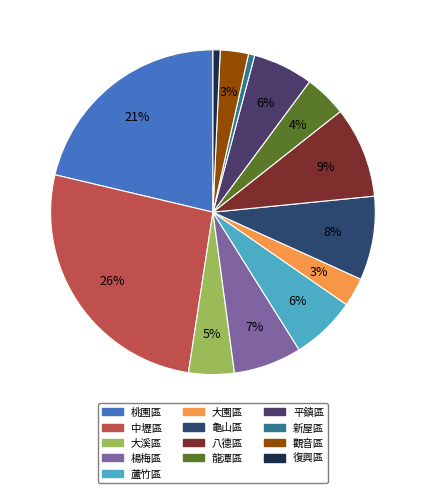

Is it true that 龜山區 is 16% of the pie?

False